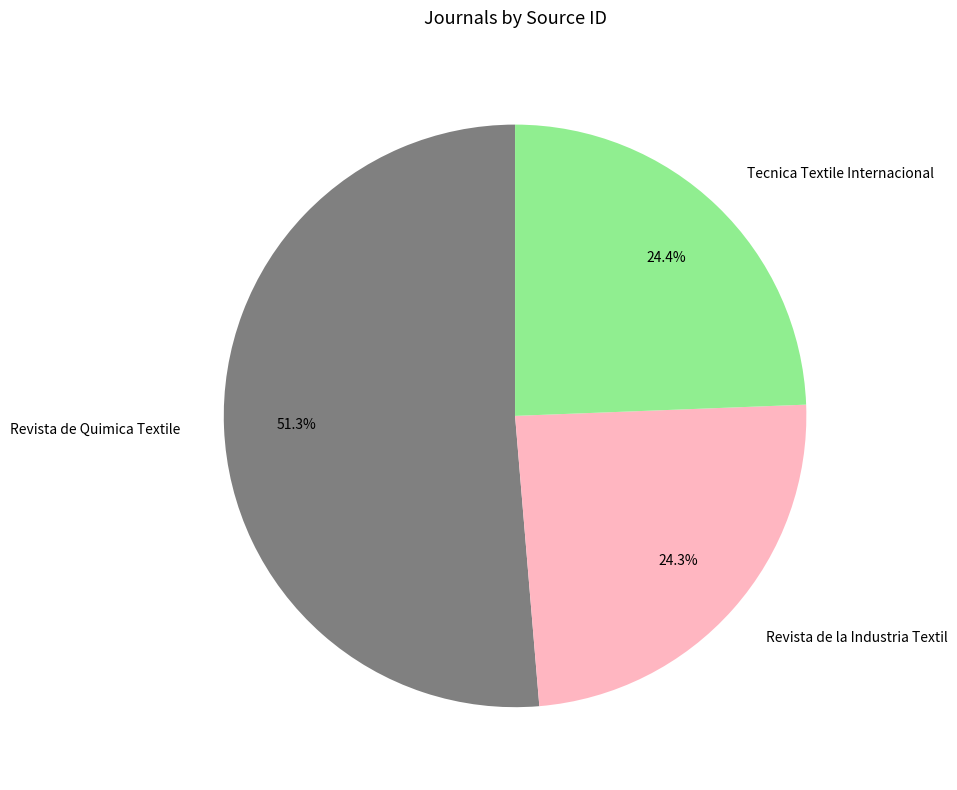

How much of the chart is everything except Revista de la Industria Textil?

75.7%